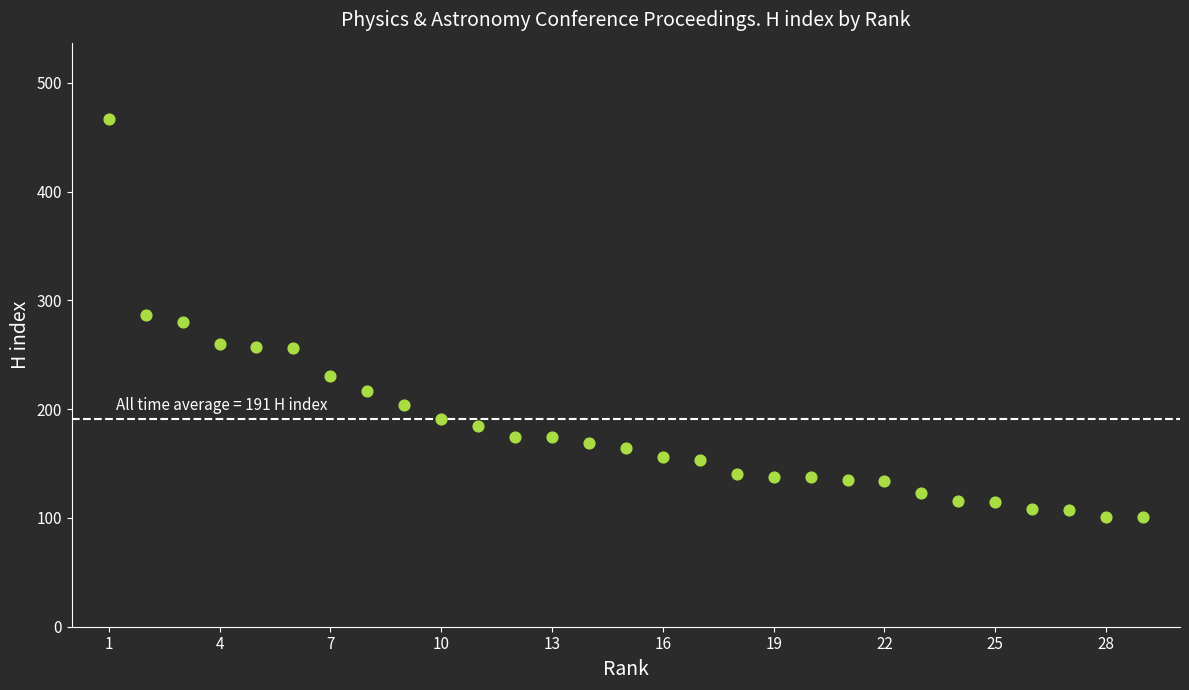

What is the range of X values (max minus min)?

28